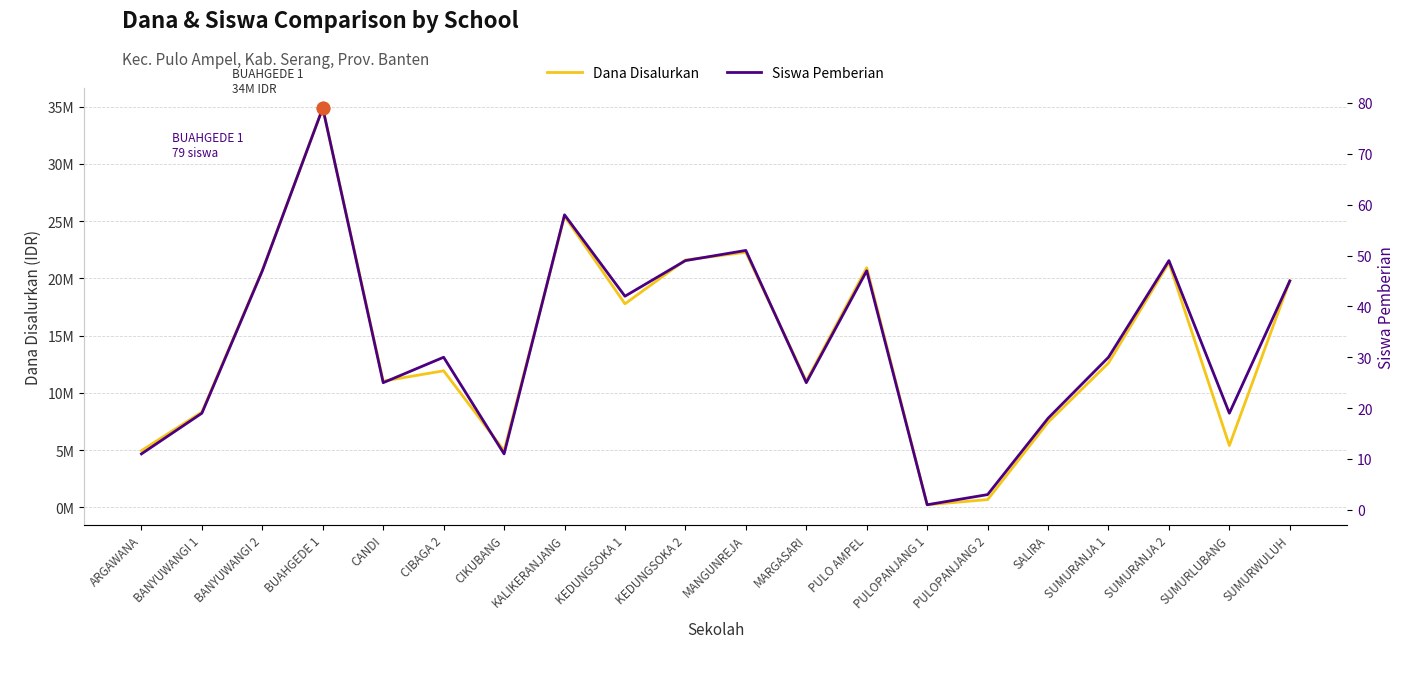

What is the total value across all series at ARGAWANA?

4950011